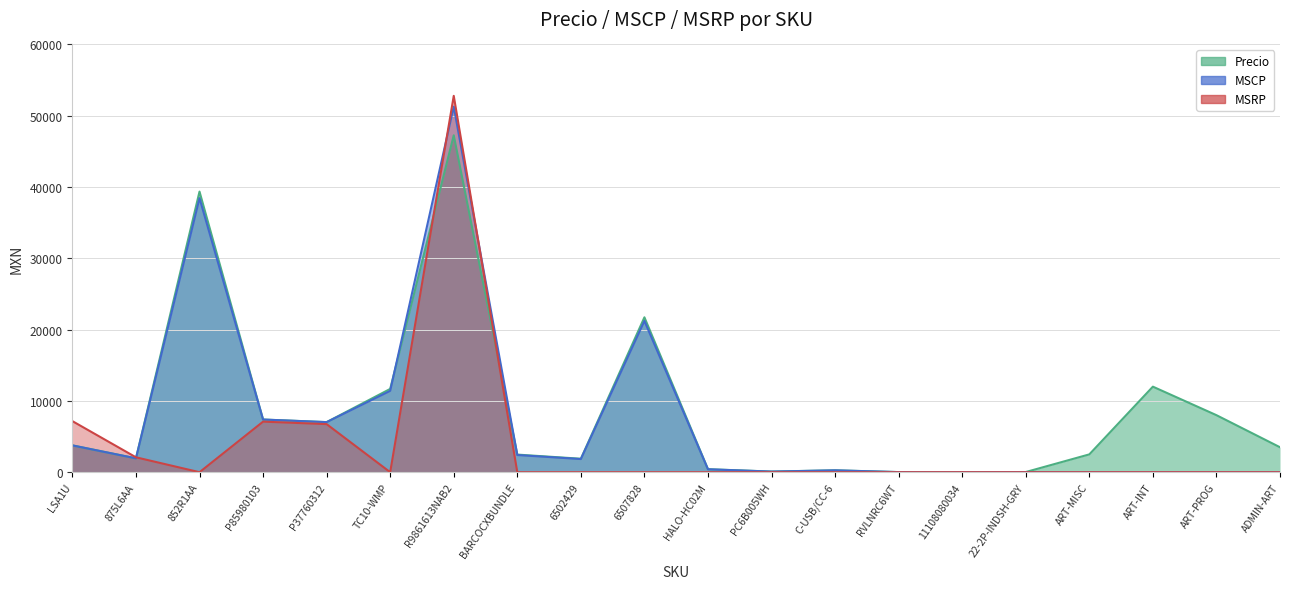

How many times do MSCP and MSRP cross each other?

3